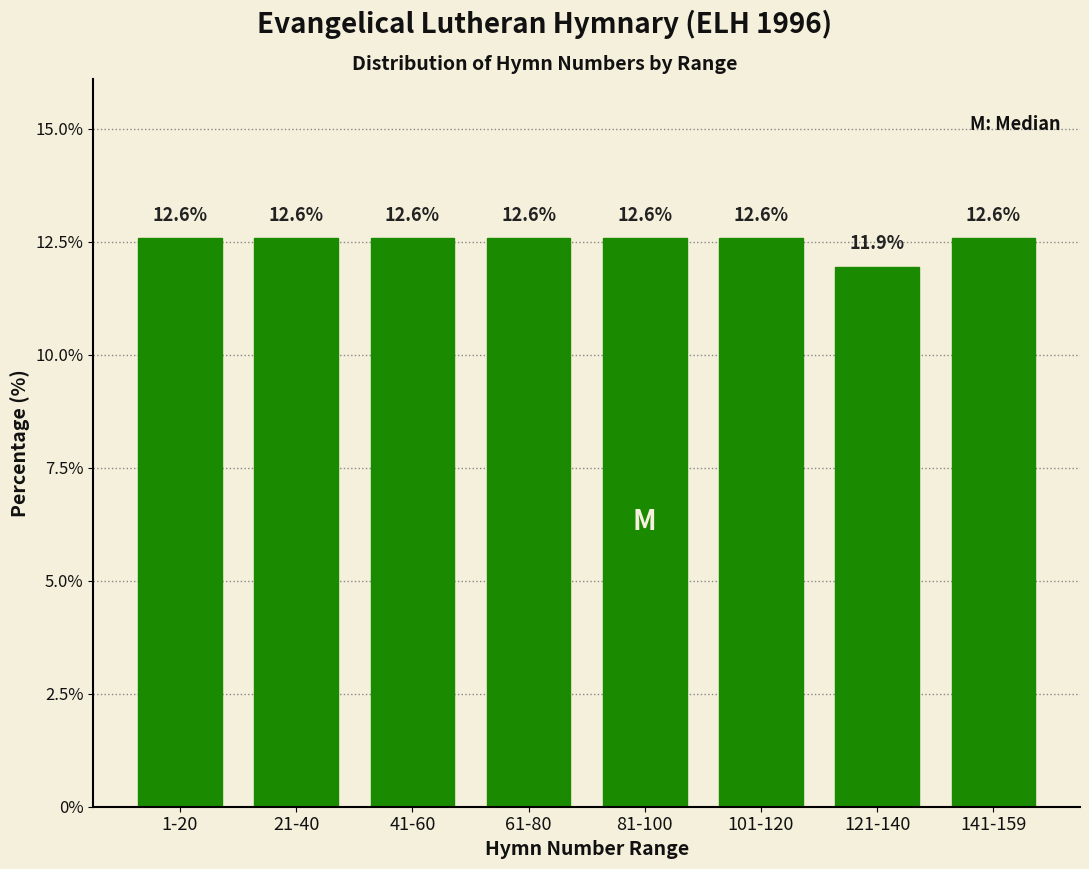

Reading right to left, transcribe all the data shown in this chart.

141-159=12.6	121-140=11.9	101-120=12.6	81-100=12.6	61-80=12.6	41-60=12.6	21-40=12.6	1-20=12.6